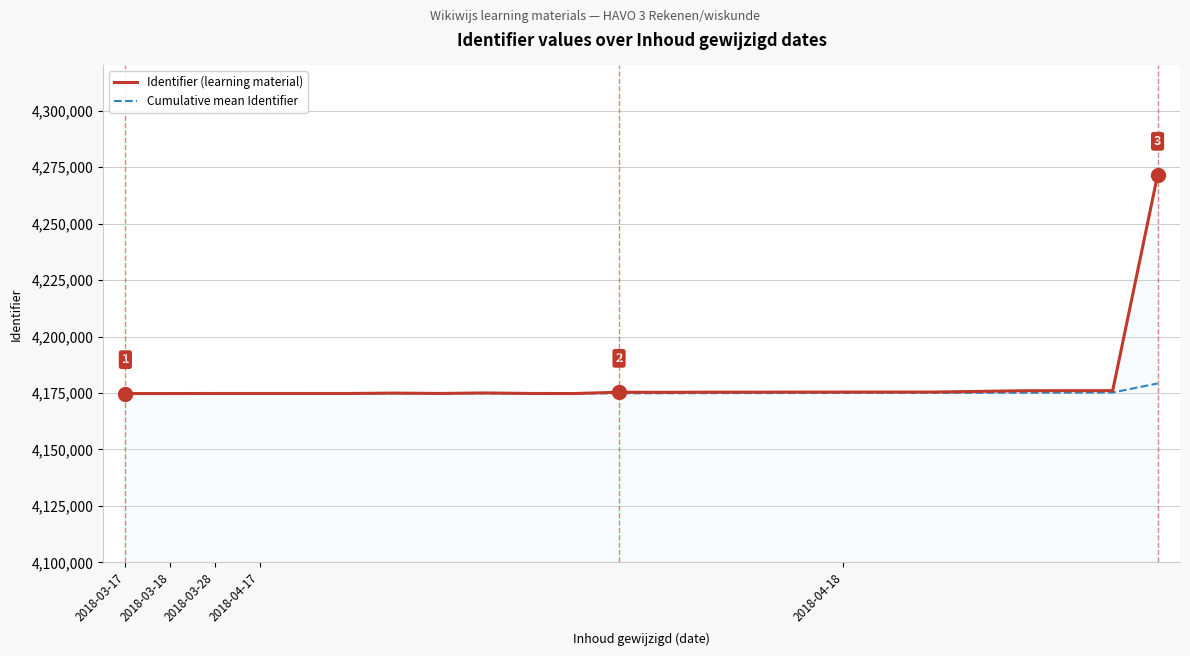

Which series has the widest spread of values?

Identifier (learning material)